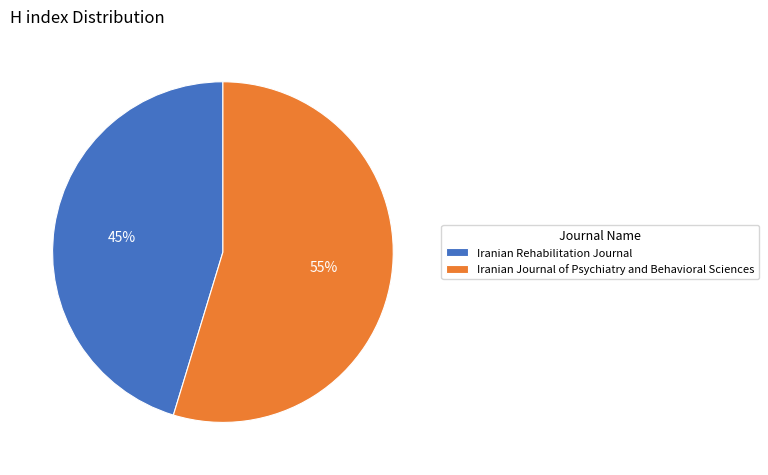

Do Iranian Rehabilitation Journal and Iranian Journal of Psychiatry and Behavioral Sciences together represent more than half of the pie?

Yes